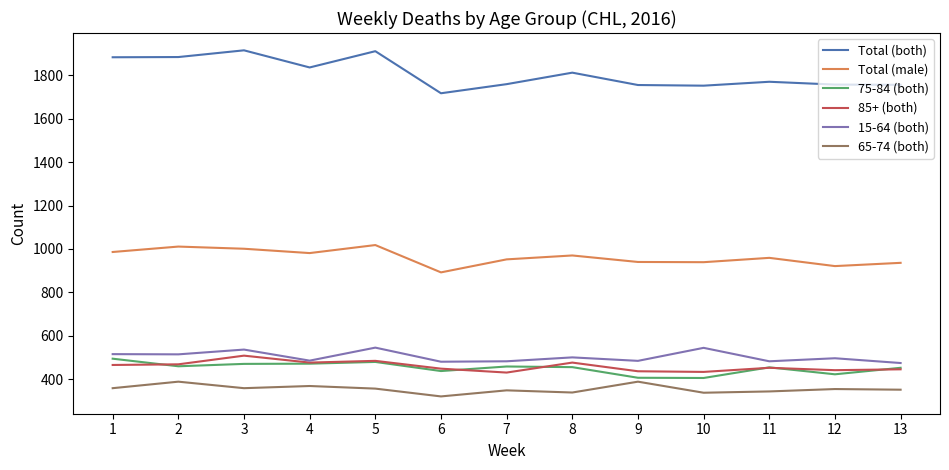

Which series has the largest total across all categories?

Total (both)